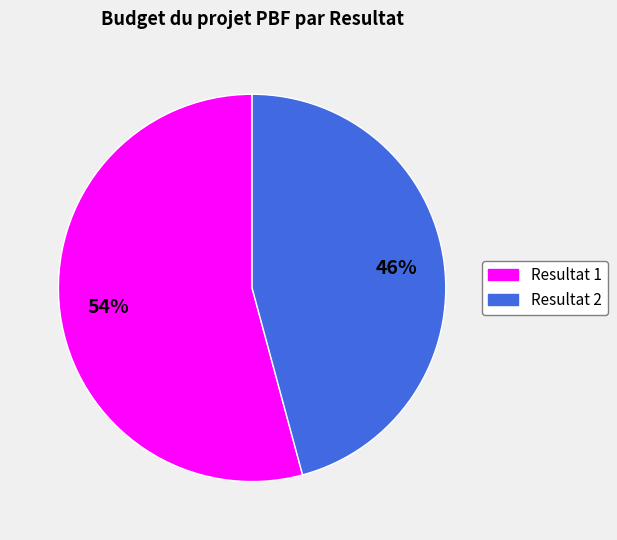

Between Resultat 2 and Resultat 1, which is larger?

Resultat 1